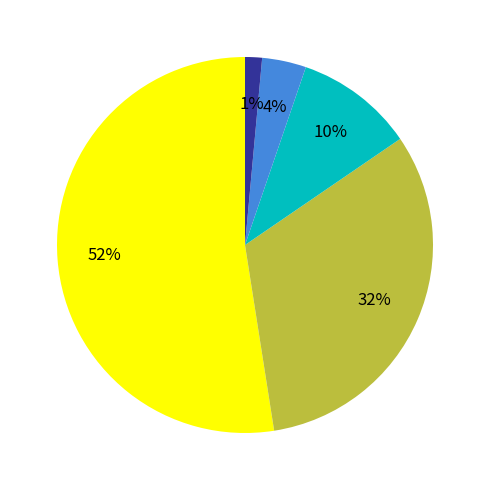

Does any single category account for the majority?

Yes